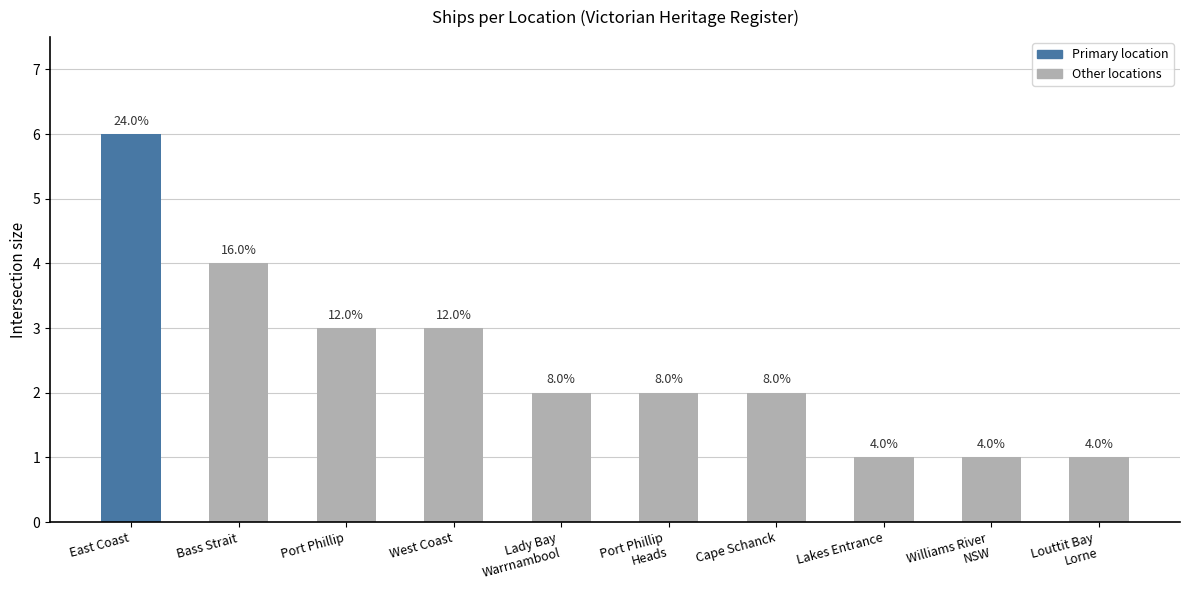

Where does the data first go above 2?

East Coast